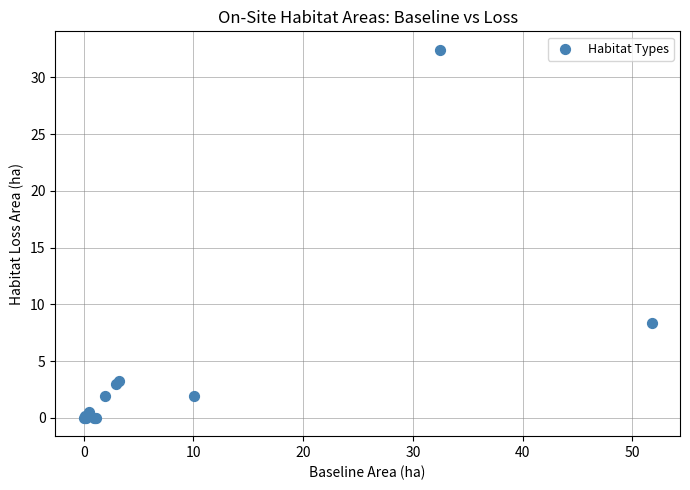

What Y value in the scatter plot is closest to 16?

8.3